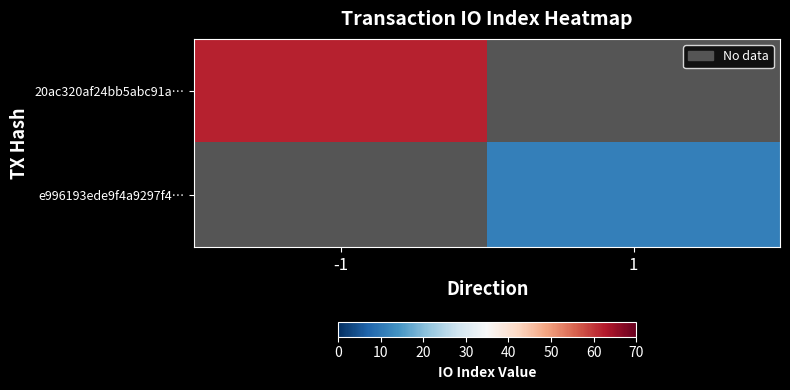

Rank the categories by e996193ede9f4a9297f4… value from lowest to highest.

-1, 1